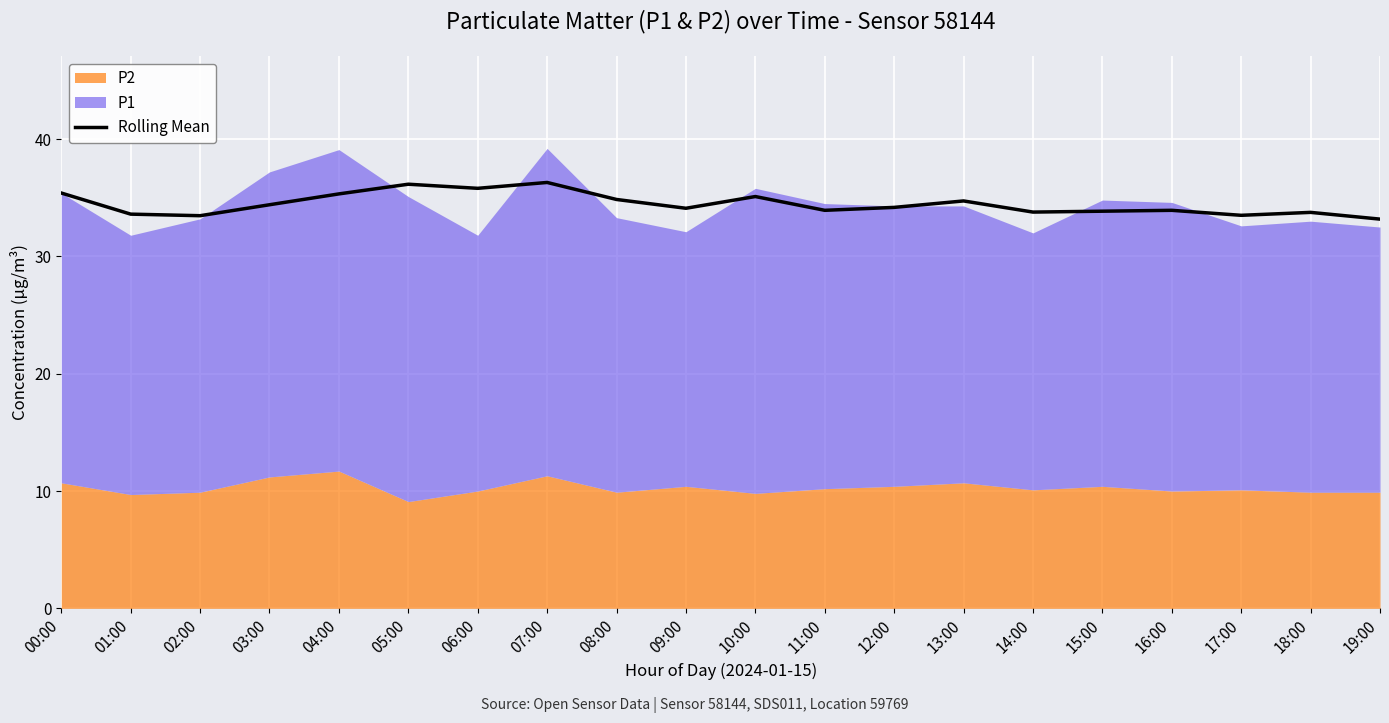

The Rolling Mean series shows 34.4 at 03:00. True or false?

True